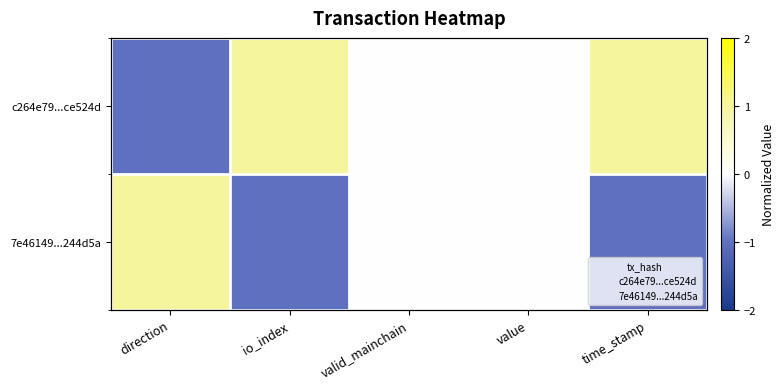

Which category has the lowest value across all series?

direction